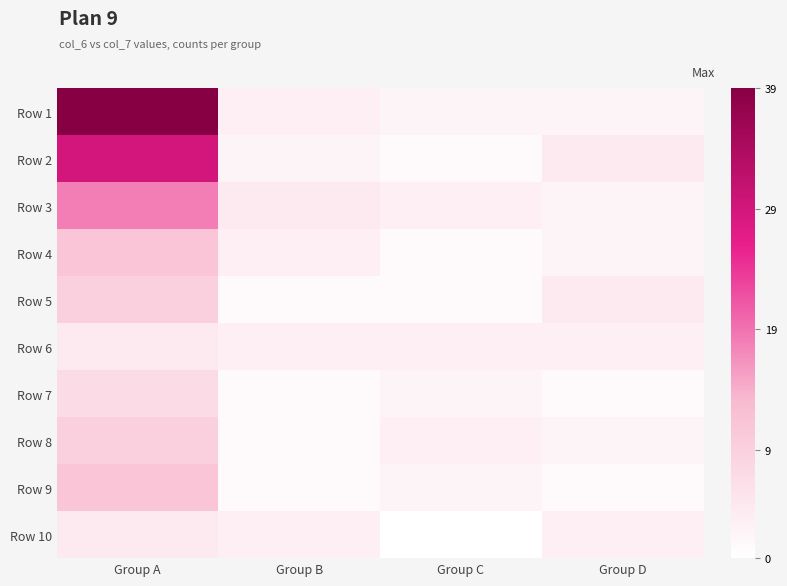

Reading right to left, list all the values displayed in this chart.

Row 1: Group D=2	Group C=2	Group B=3	Group A=39
Row 2: Group D=4	Group C=1	Group B=2	Group A=29
Row 3: Group D=2	Group C=3	Group B=4	Group A=18
Row 4: Group D=2	Group C=1	Group B=3	Group A=11
Row 5: Group D=4	Group C=1	Group B=1	Group A=9
Row 6: Group D=3	Group C=3	Group B=3	Group A=4
Row 7: Group D=1	Group C=2	Group B=1	Group A=7
Row 8: Group D=2	Group C=3	Group B=1	Group A=9
Row 9: Group D=1	Group C=2	Group B=1	Group A=11
Row 10: Group D=3	Group C=0	Group B=3	Group A=4